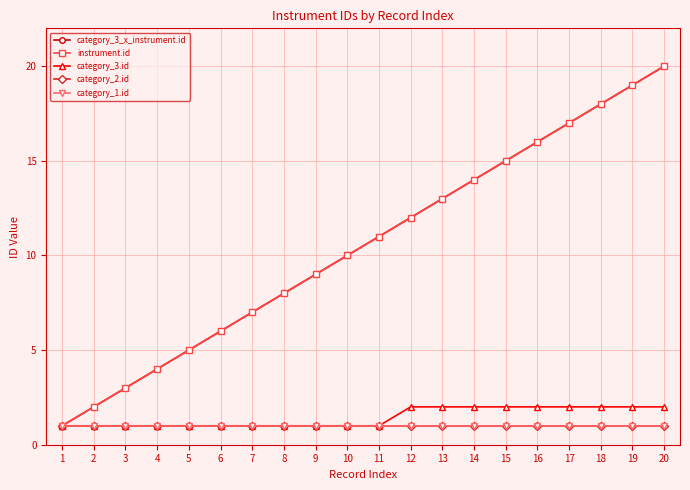

What is the value of the category_3.id point at the 8th from the left?

1